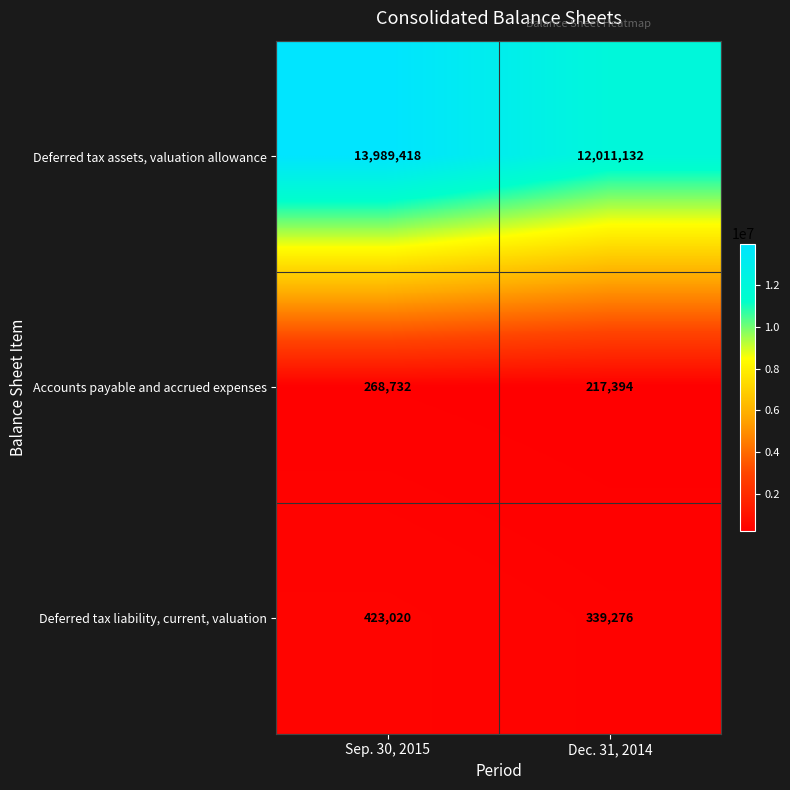

At which category does the chart reach its minimum across all series?

Dec. 31, 2014